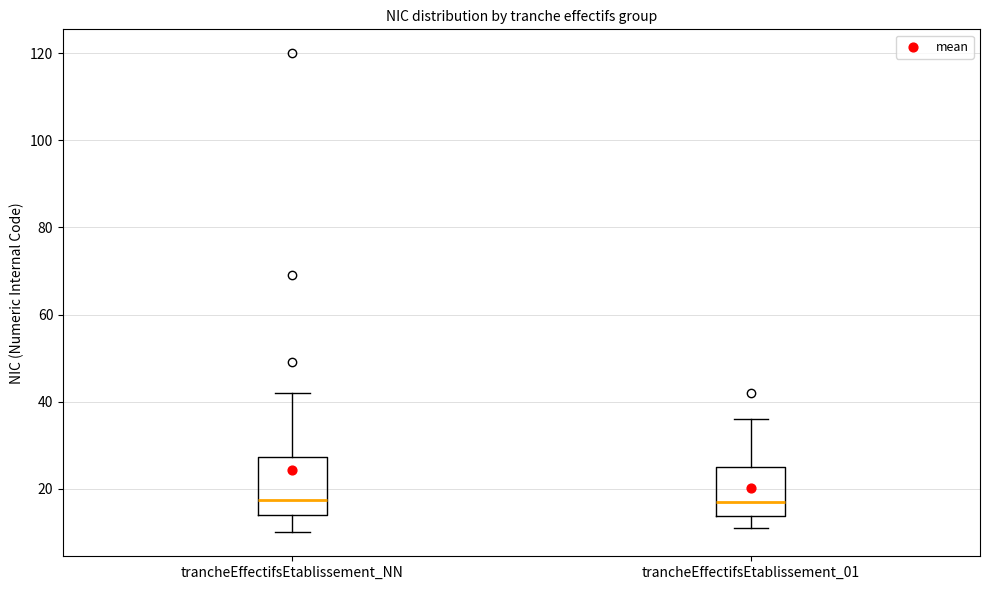

Reading left to right, transcribe this box plot: for each box, give where its median line is, the range the box spans, and where its two whiskers end, as read against the y-axis. The values are not printed on the chart, so give them approximately, as read against the axis.

trancheEffectifsEtablissement_NN: median 18, box 14 to 28, whiskers 10 to 42
trancheEffectifsEtablissement_01: median 18, box 14 to 26, whiskers 12 to 36